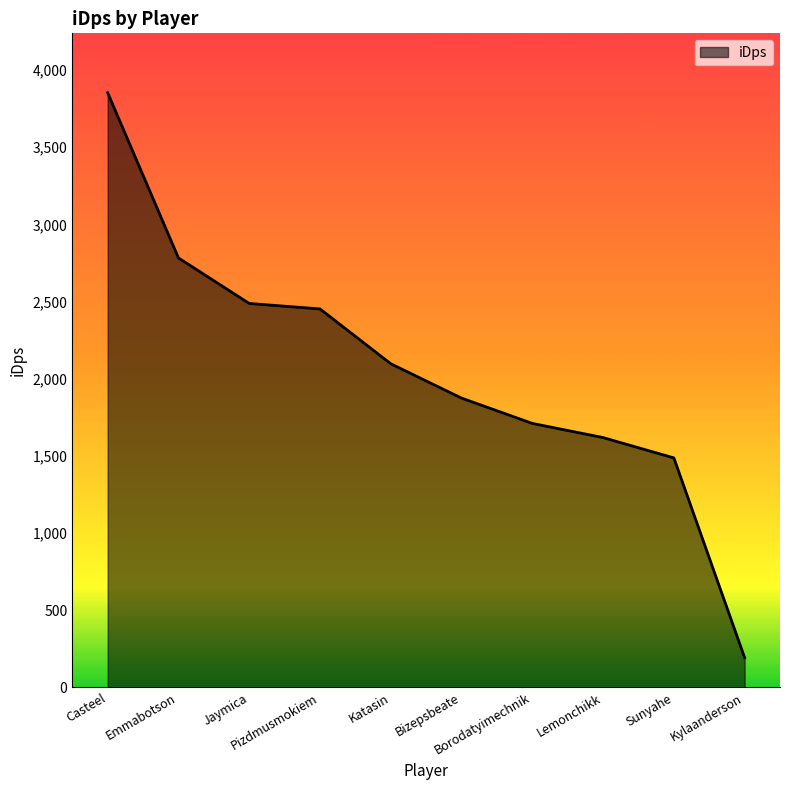

List the labels in order of value, largest first.

Casteel, Emmabotson, Jaymica, Pizdmusmokiem, Katasin, Bizepsbeate, Borodatyimechnik, Lemonchikk, Sunyahe, Kylaanderson